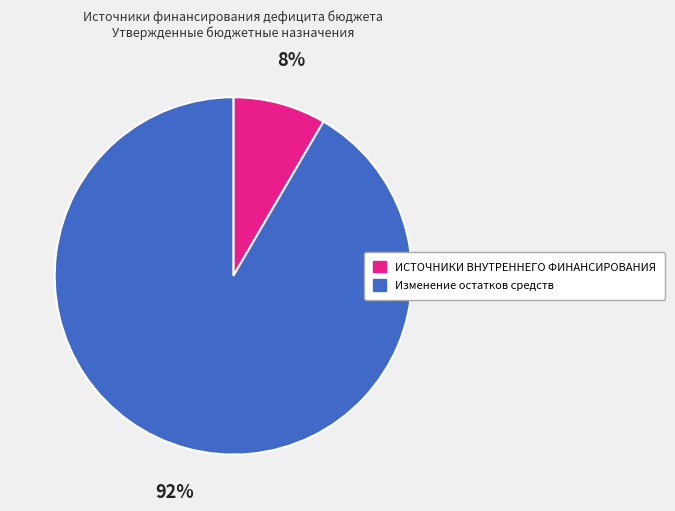

To the nearest percent, what is the average slice percentage?

50%